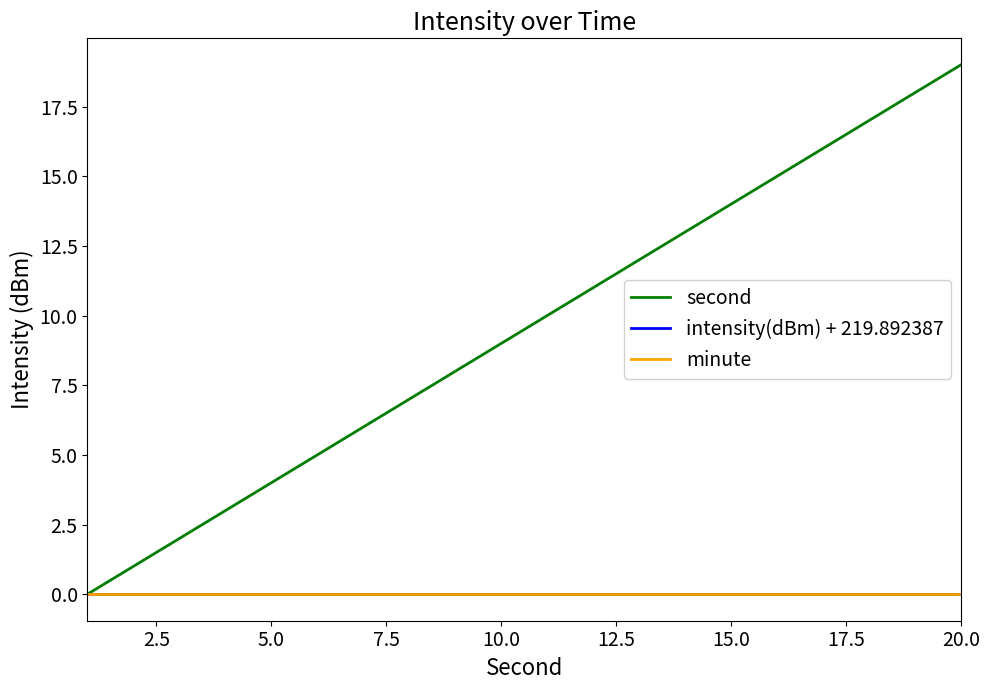

True or false: second and intensity(dBm) + 219.892387 intersect in this chart.

False